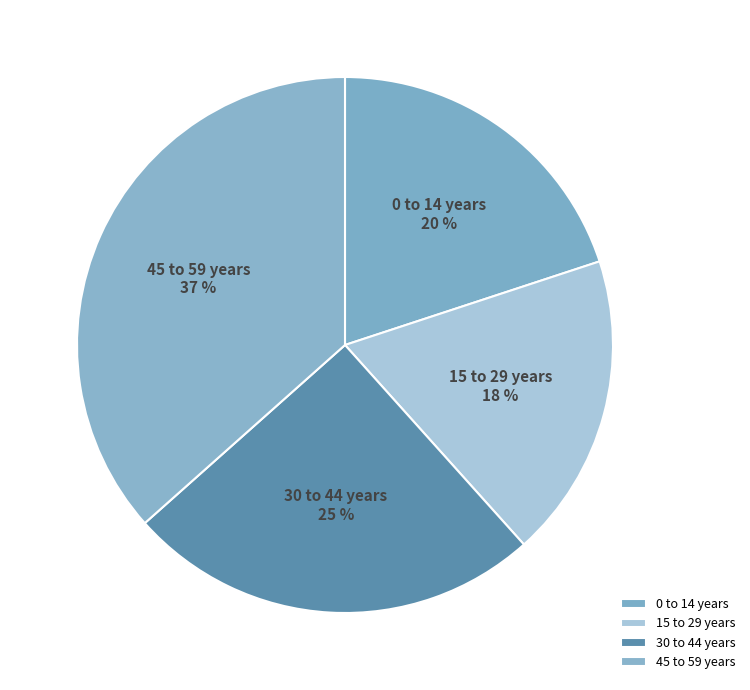

Is there a majority slice in this chart?

No